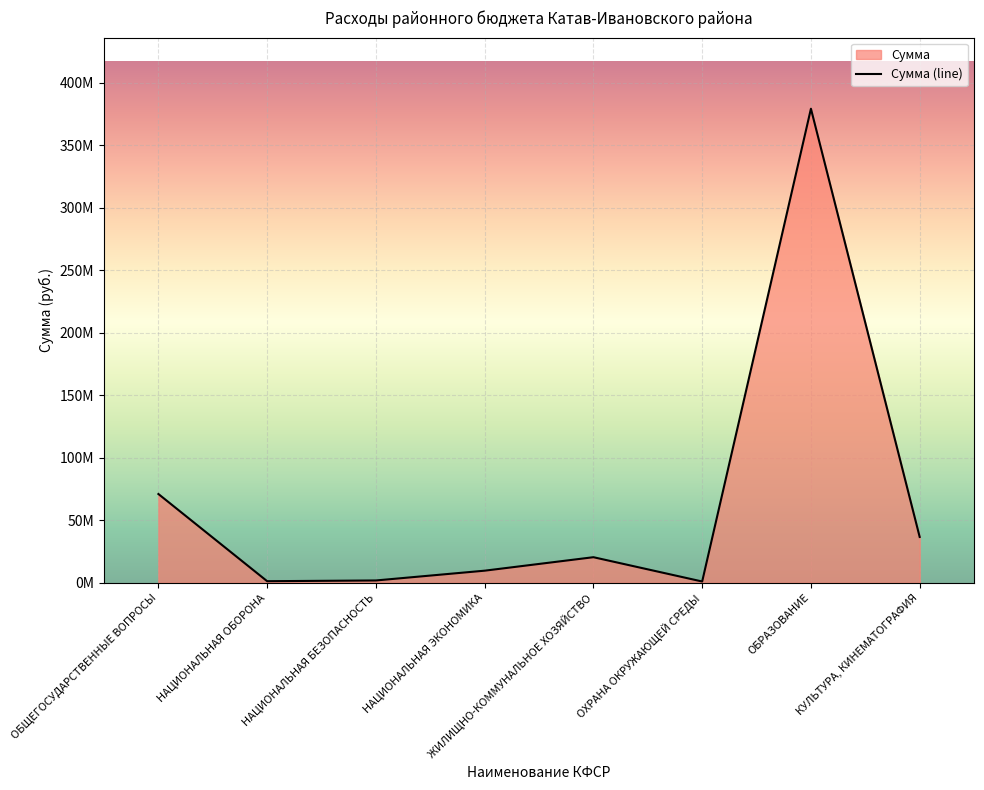

What is the average value?

65187288.9